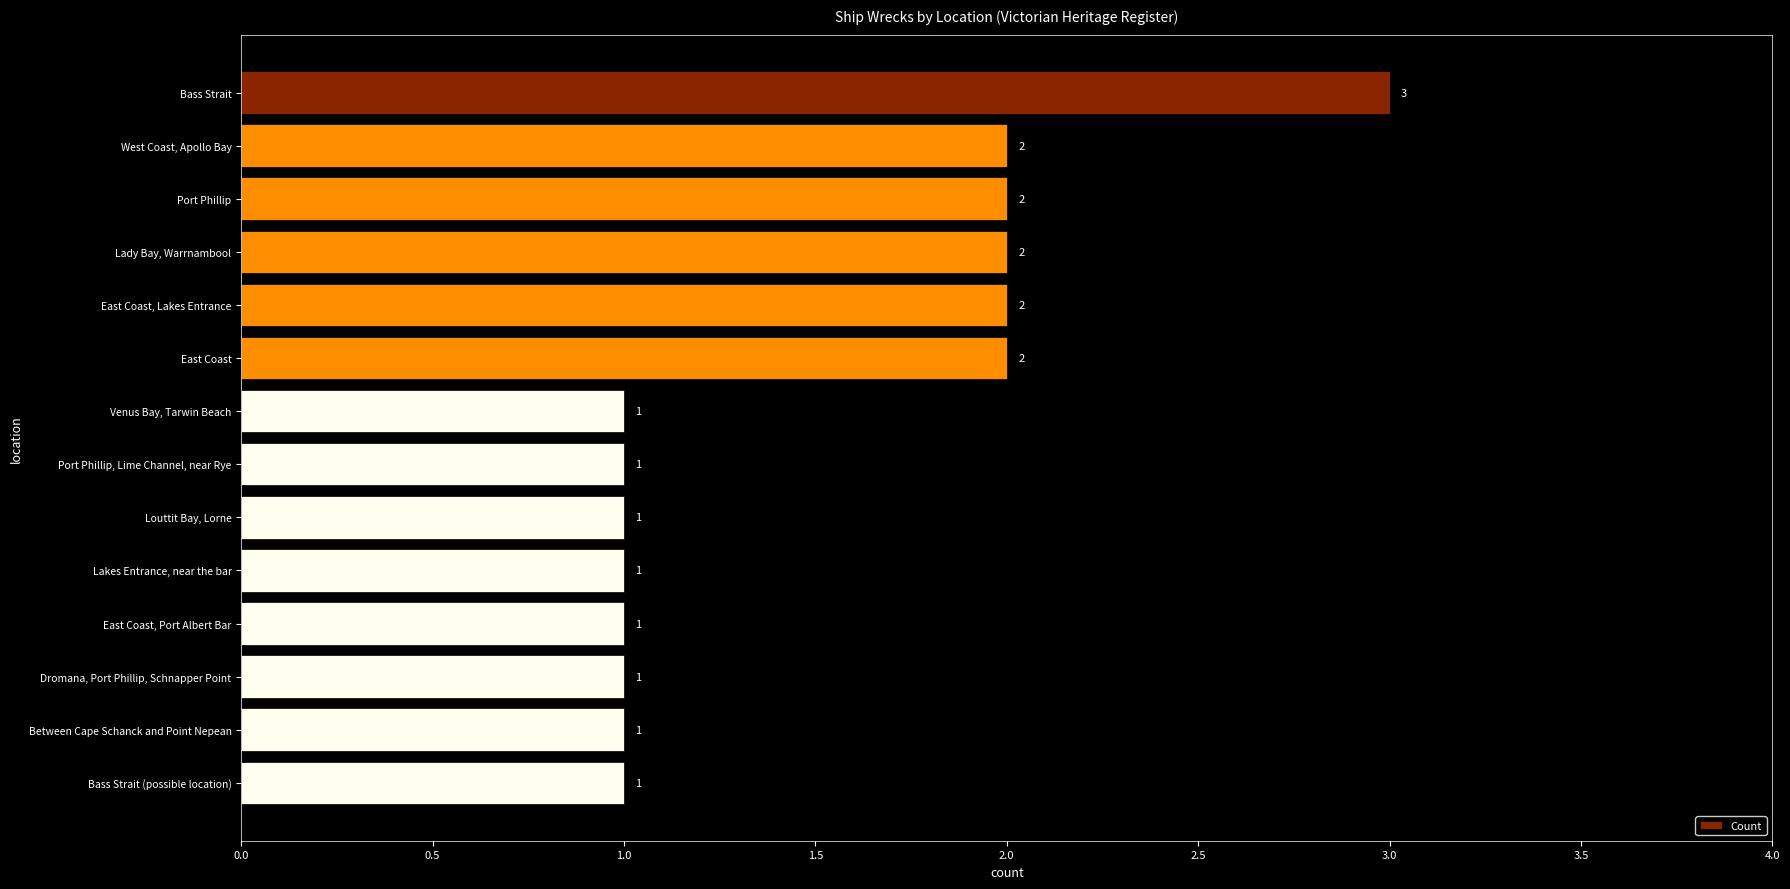

What is the label of the 11th bar from the bottom?

Lady Bay, Warrnambool